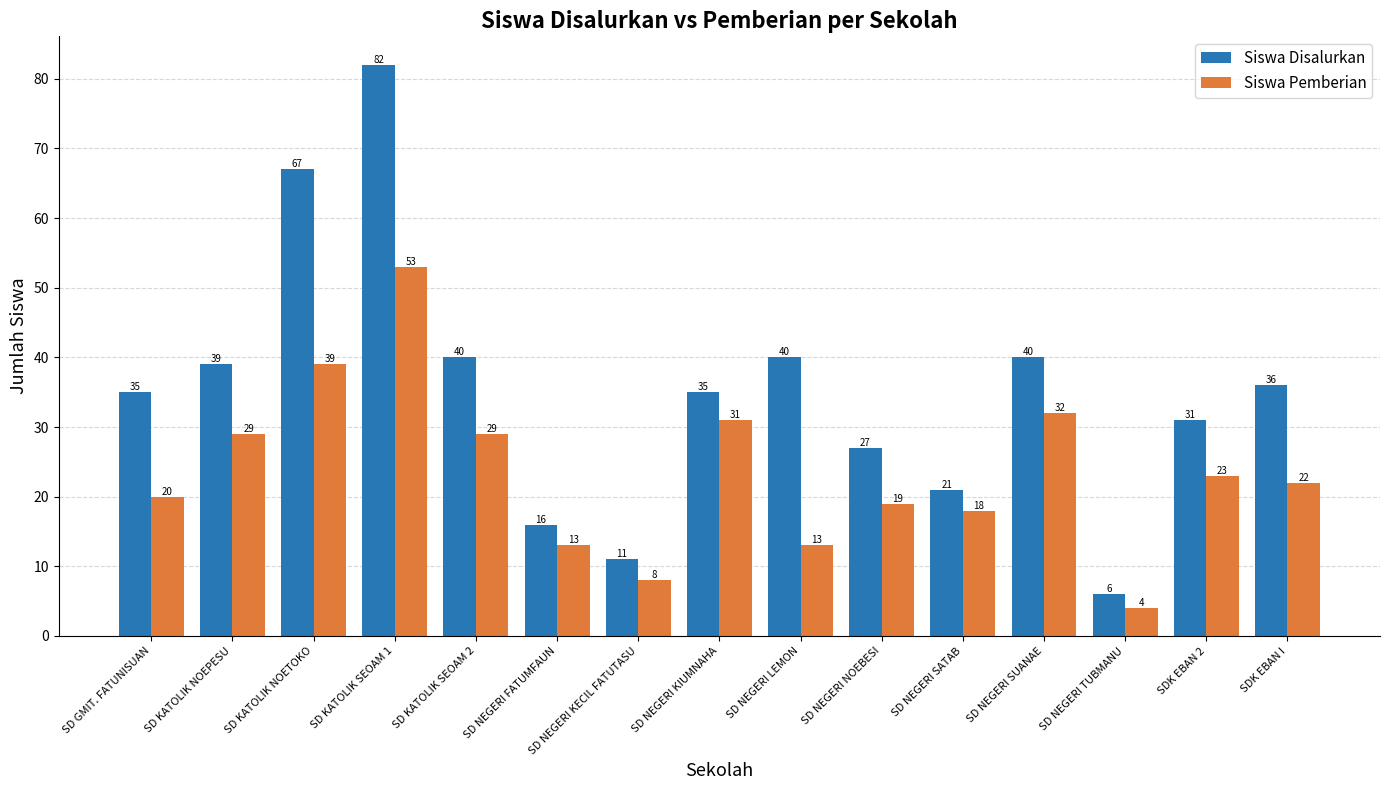

How many bars are there in each group?

2